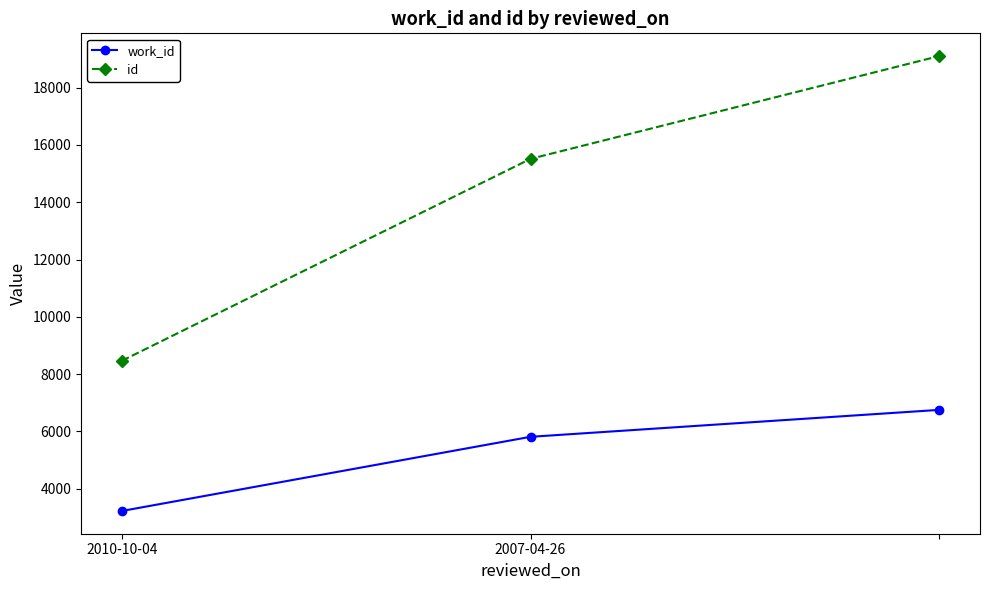

What is the value of the id point at the 1st from the left?

8468